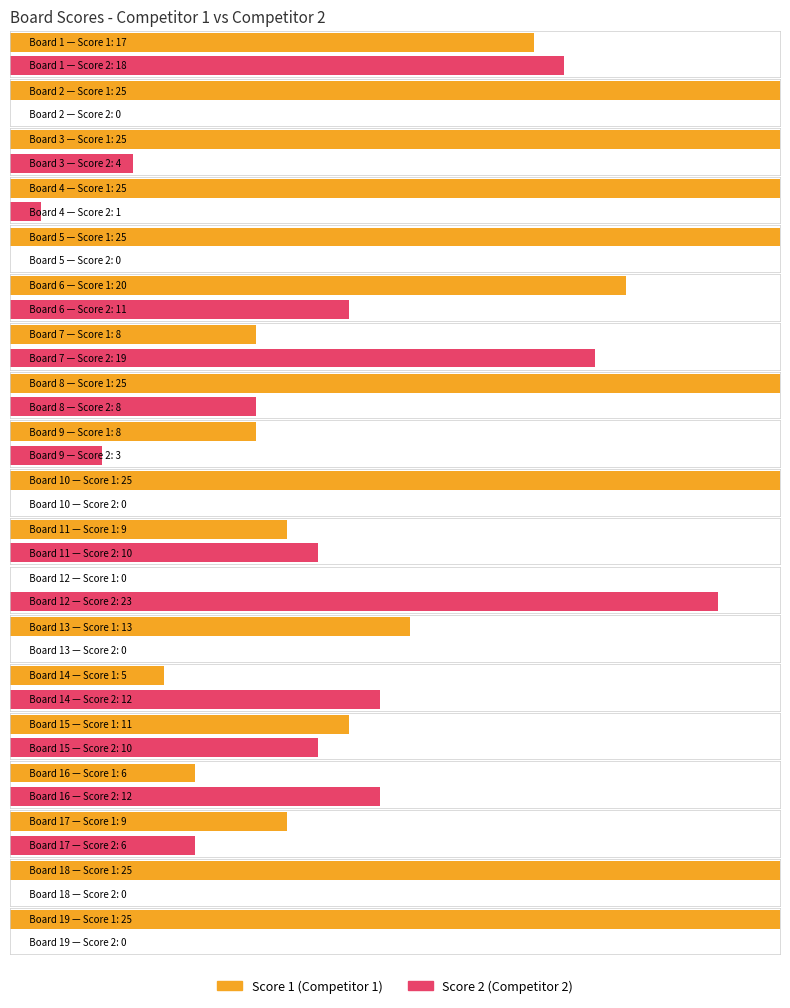

How many bars are there in each group?

2